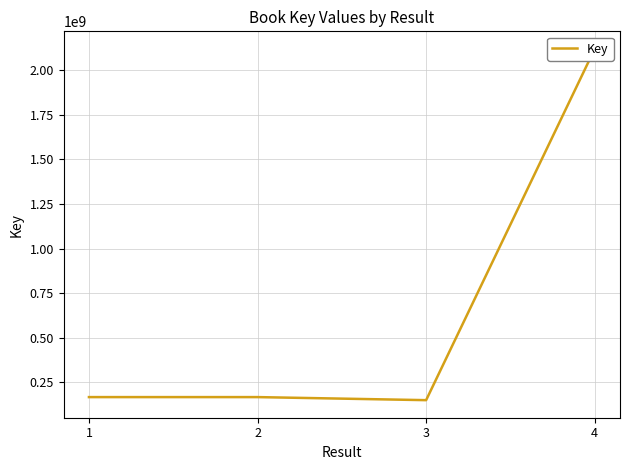

The chart shows a value of 150274815 at 3. True or false?

True